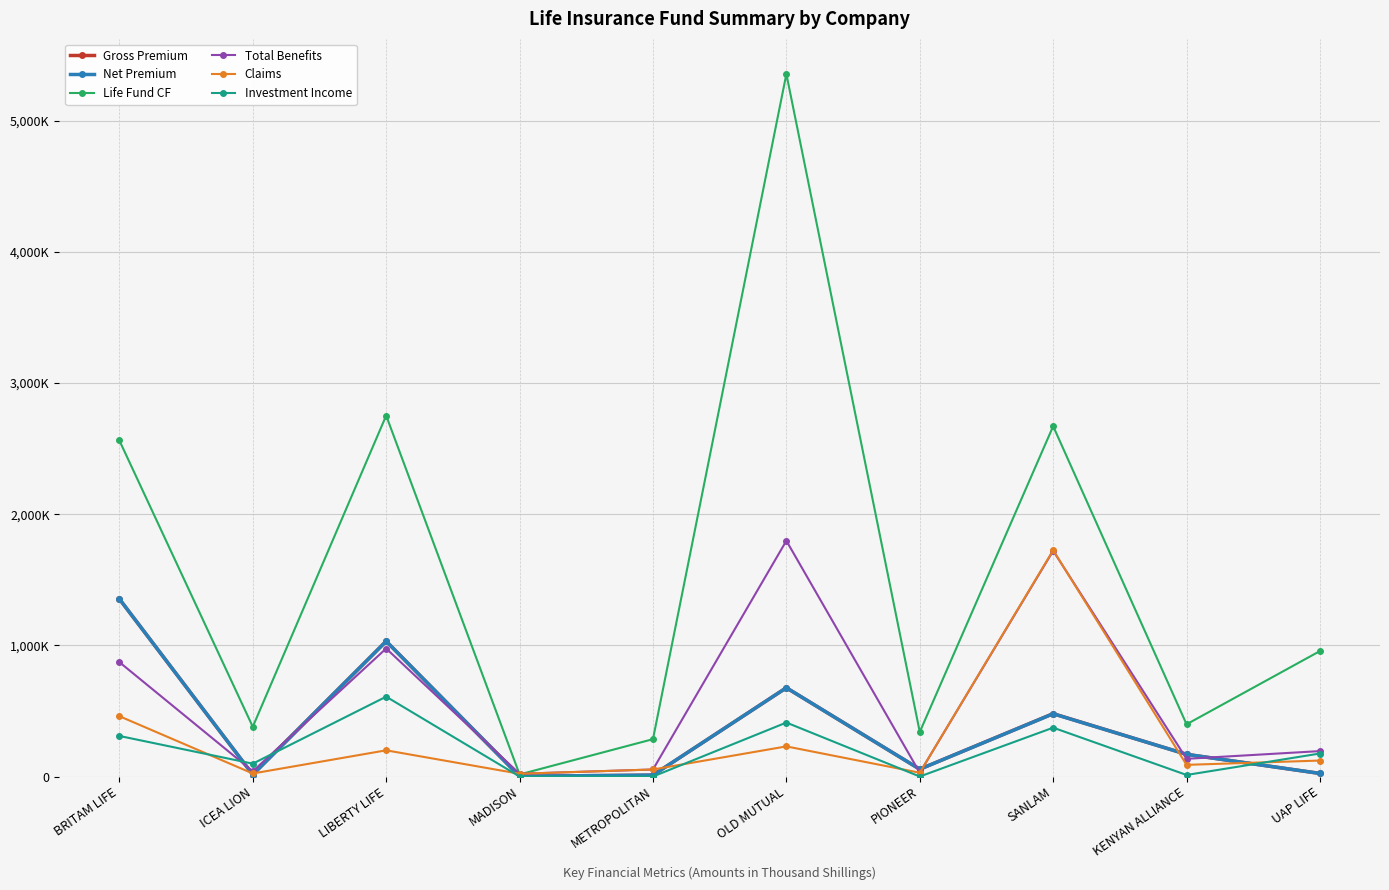

Between which two adjacent categories do Gross Premium and Total Benefits first intersect?

BRITAM LIFE and ICEA LION